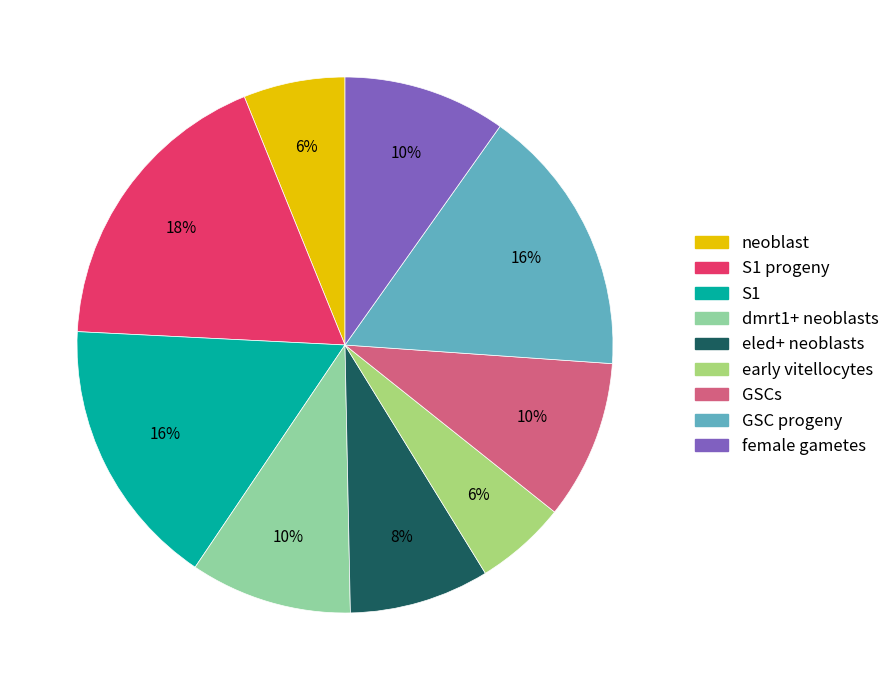

To the nearest percent, what is the average slice percentage?

11%